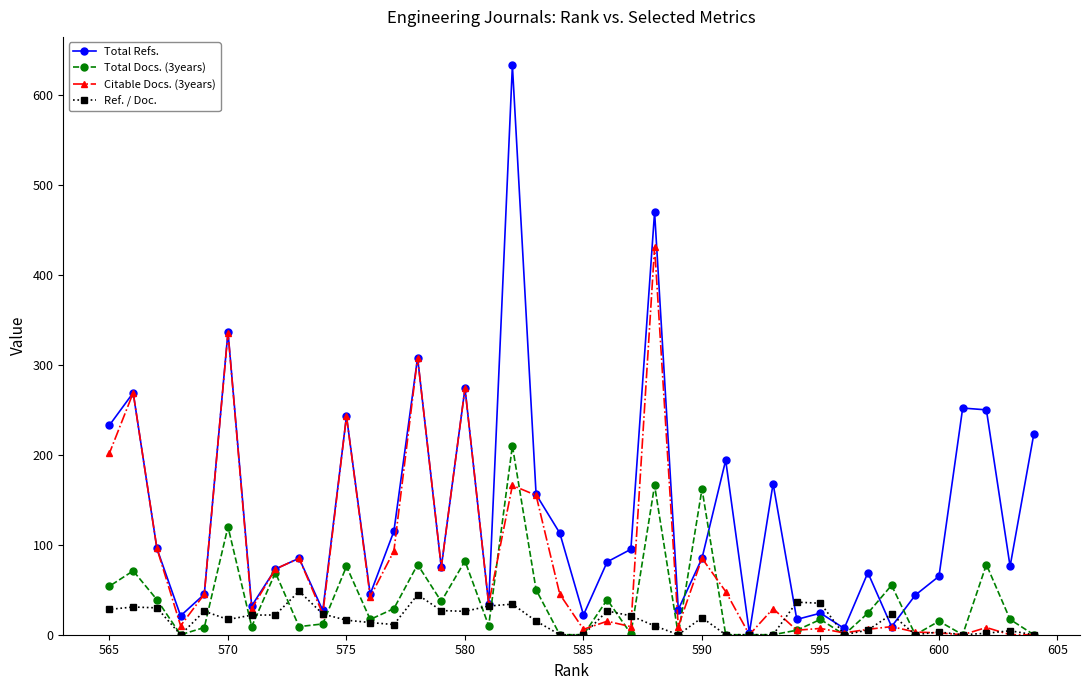

How many interior local peaks does the Ref. / Doc. series have?

11